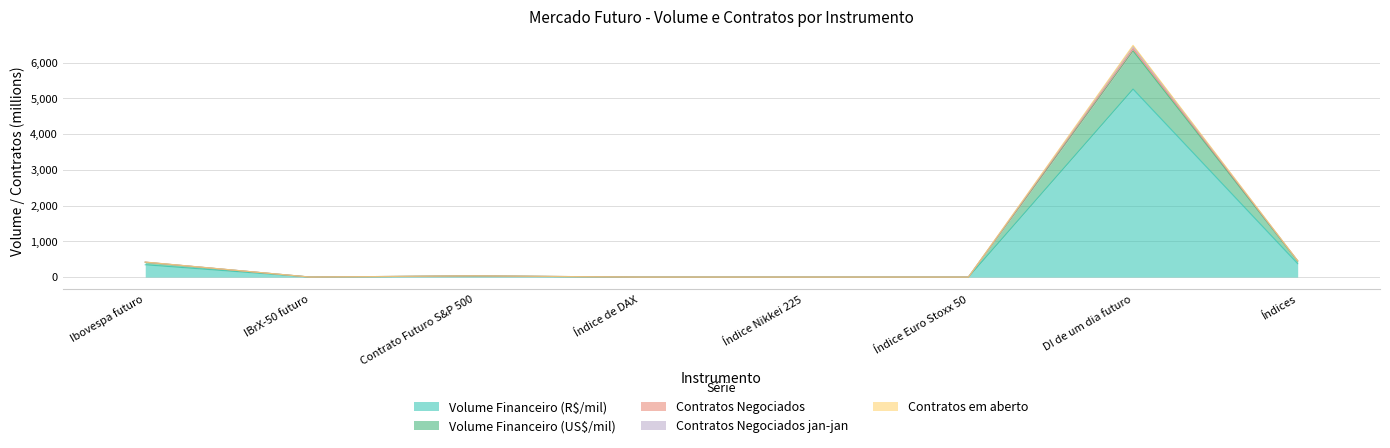

True or false: Contratos Negociados jan-jan and Contratos Negociados cross at least once.

False